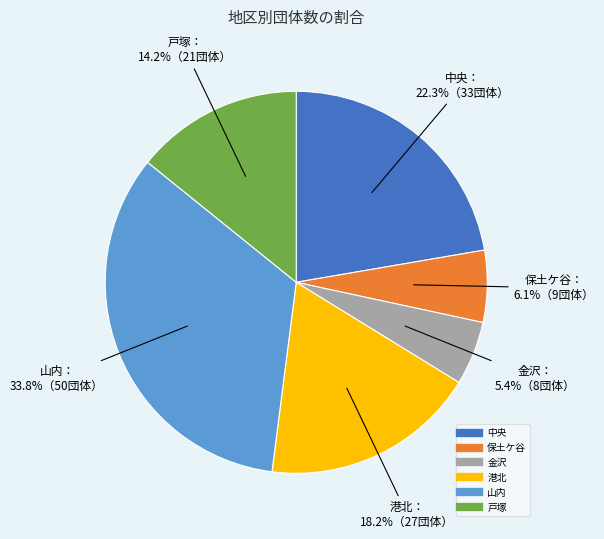

Between 戸塚 and 山内, which is larger?

山内